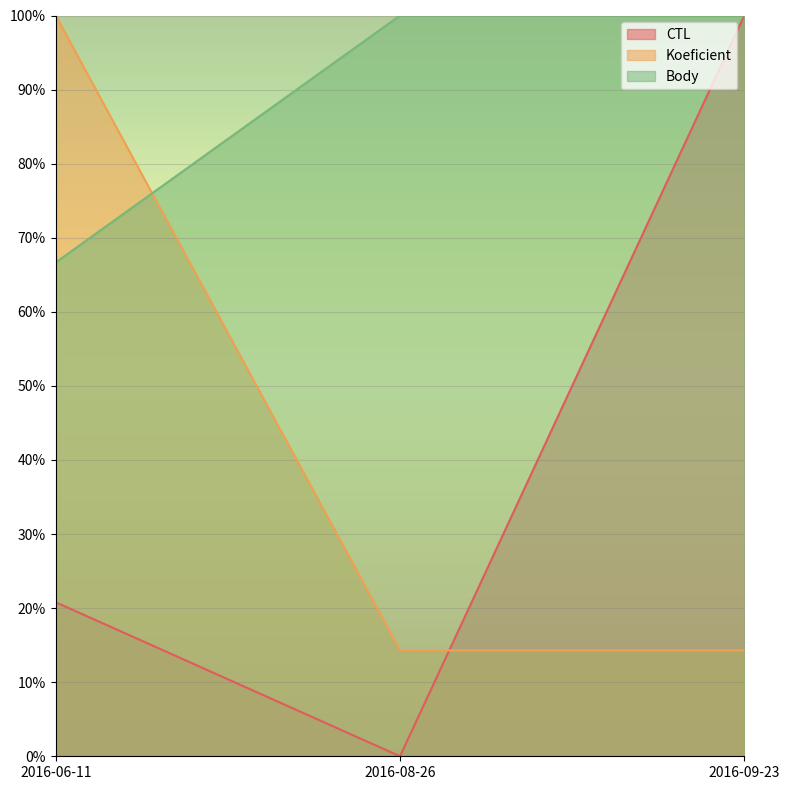

Reading left to right, transcribe all the data shown in this chart.

CTL: 20.8	0.0	100.0
Koeficient: 100.0	14.3	14.3
Body: 66.7	100.0	100.0